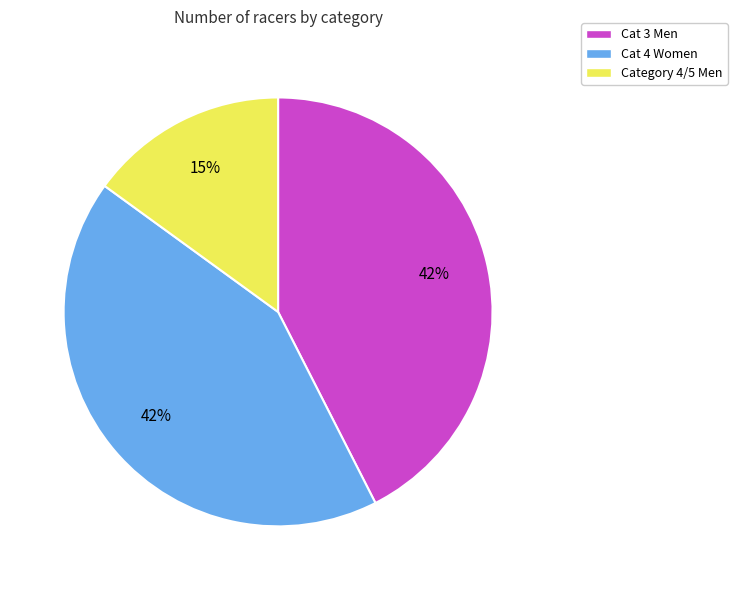

Is the sum of Category 4/5 Men and Cat 4 Women greater than half?

Yes